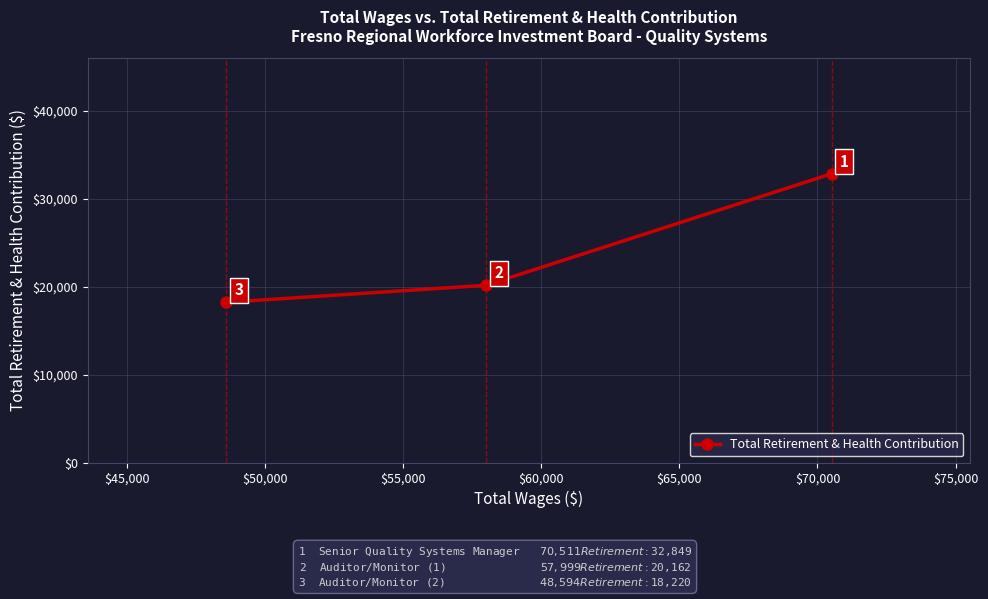

What is the maximum value shown in the chart?

32849